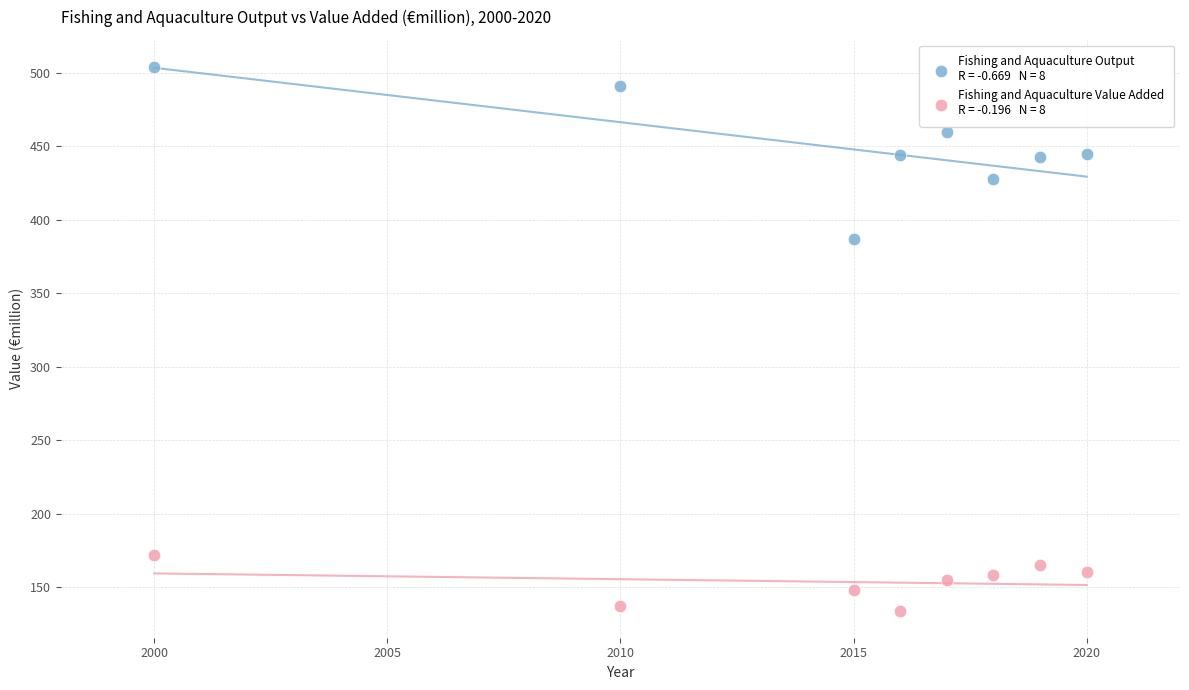

Across all series, what Y value is closest to 319?

387